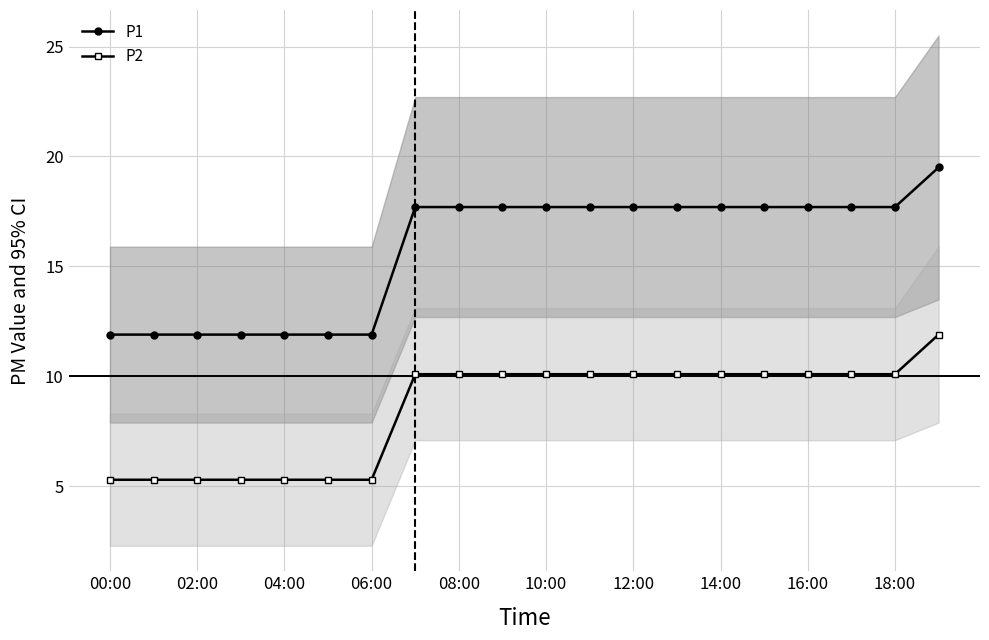

At which label does P1 reach its minimum?

00:00